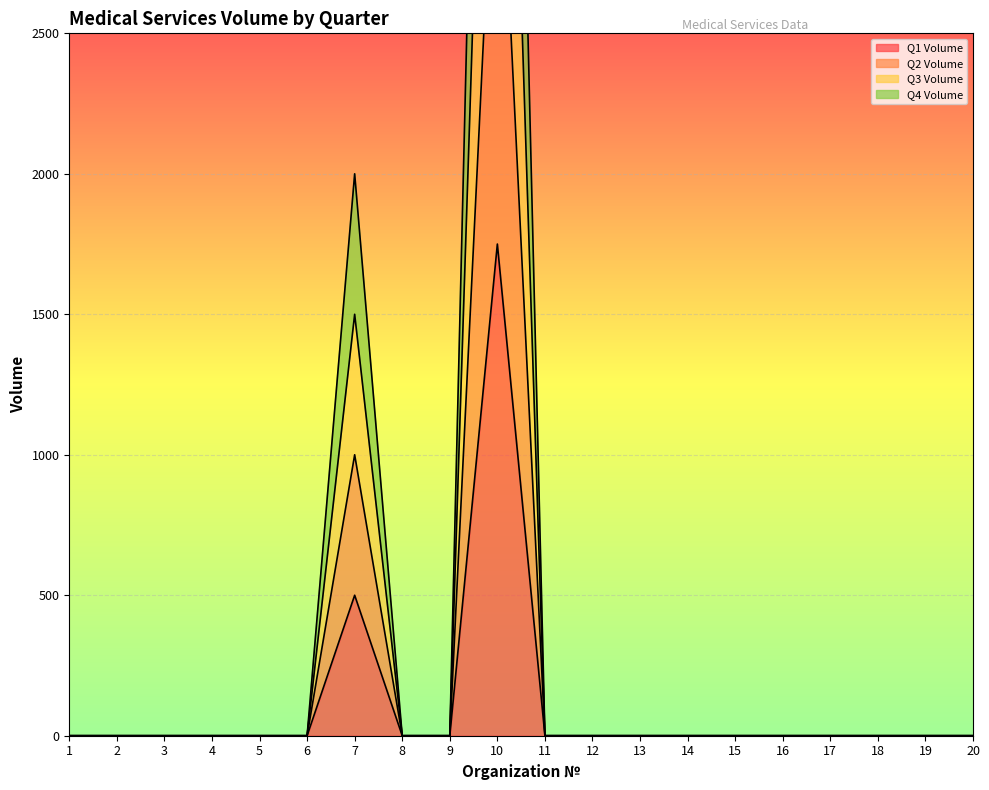

How many values in Q3 Volume are above zero?

2